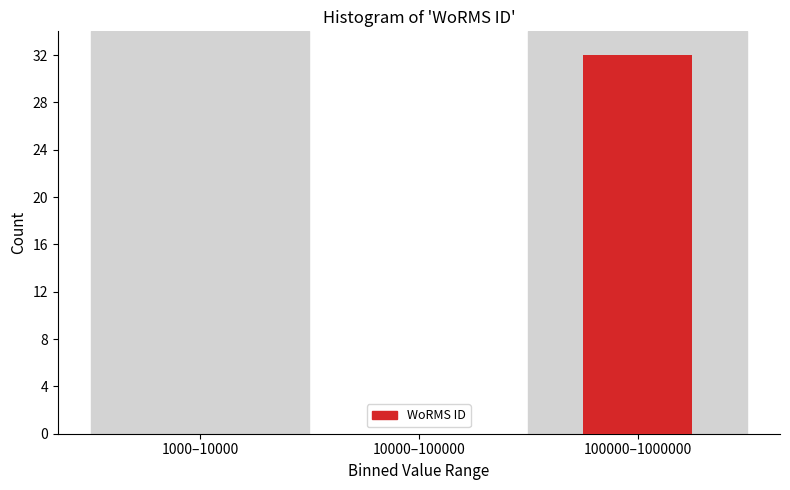

Reading left to right, list all the values displayed in this chart.

1000–10000=0	10000–100000=0	100000–1000000=32